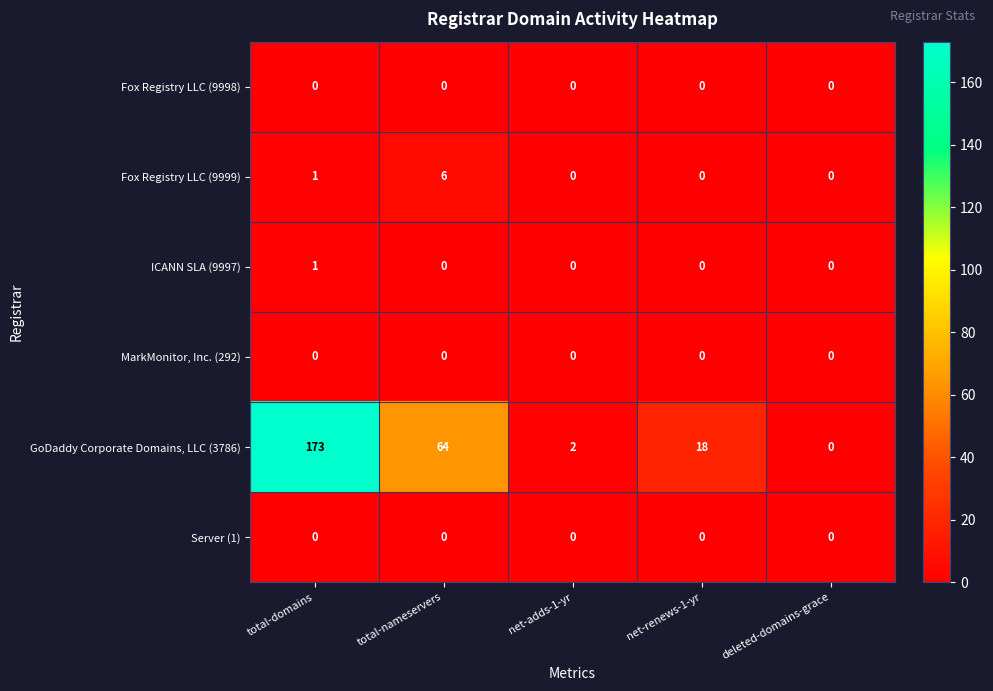

Which series has the largest total across all categories?

GoDaddy Corporate Domains, LLC (3786)